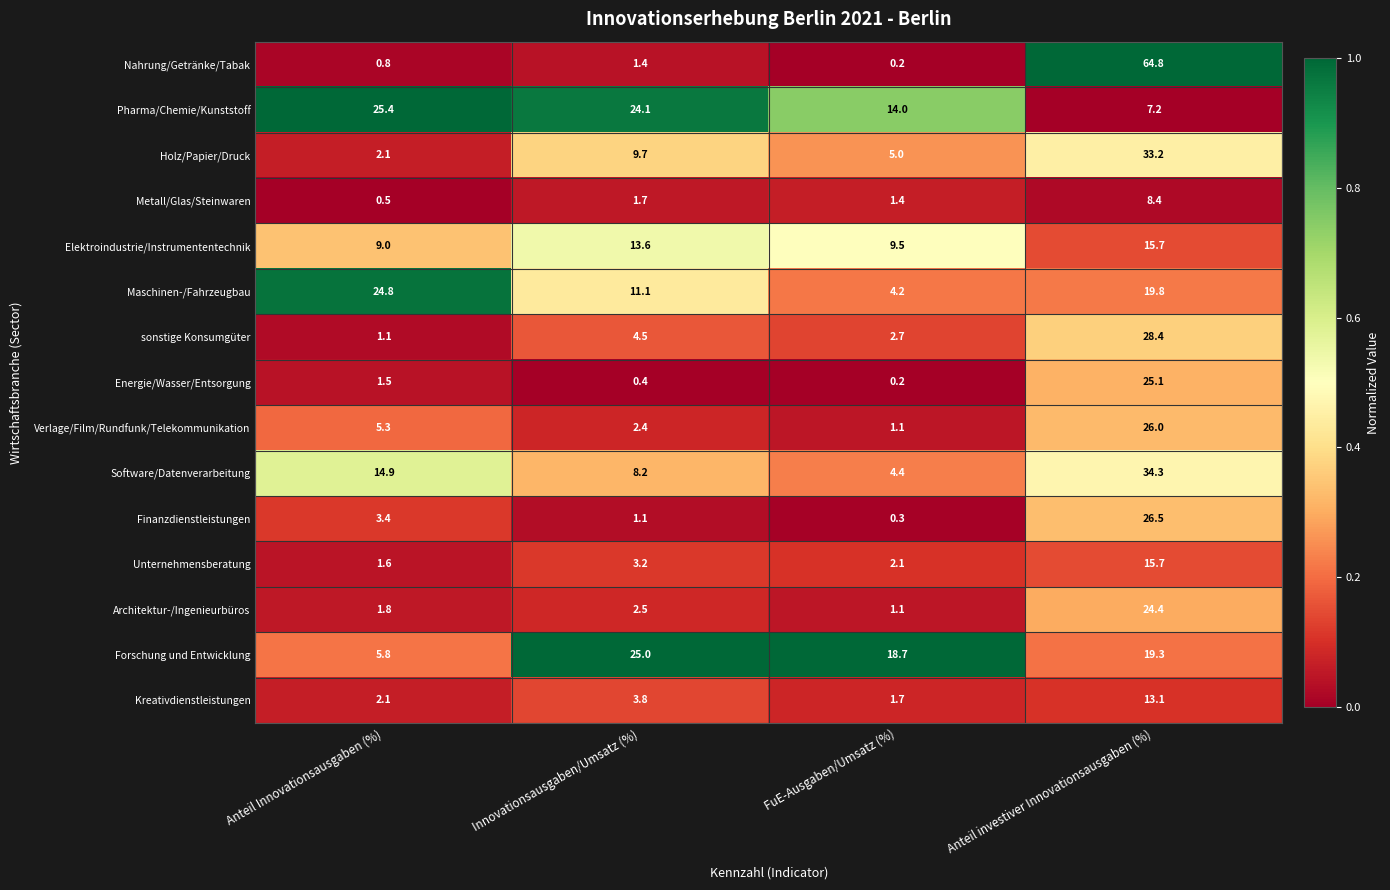

Is it true that Finanzdienstleistungen equals 1.1 at Innovationsausgaben/Umsatz (%)?

True